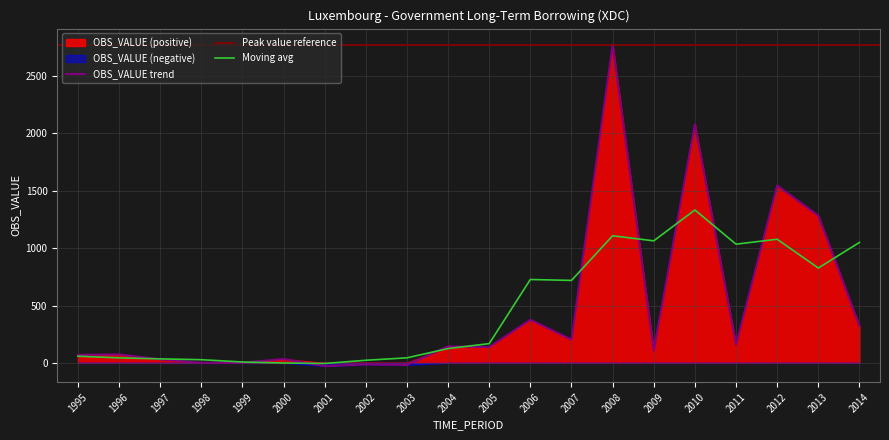

Is the value of Moving avg at 2002 greater than the value of OBS_VALUE trend at 2010?

No